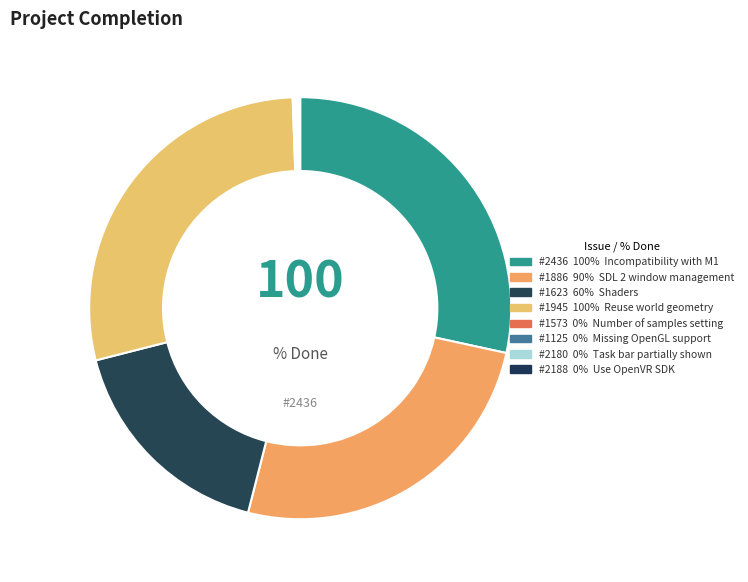

Rank the categories by value from highest to lowest.

#2436, #1945, #1886, #1623, #1573, #1125, #2180, #2188